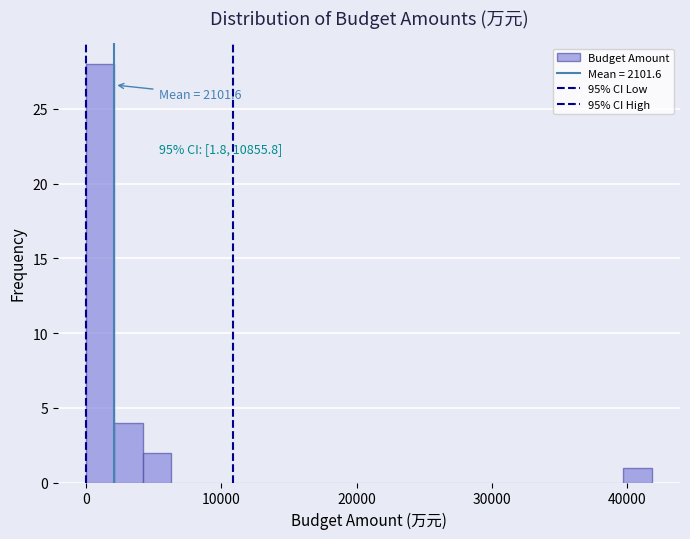

Read against the x-axis, roughly where is the centre of the tallest bar?

1000